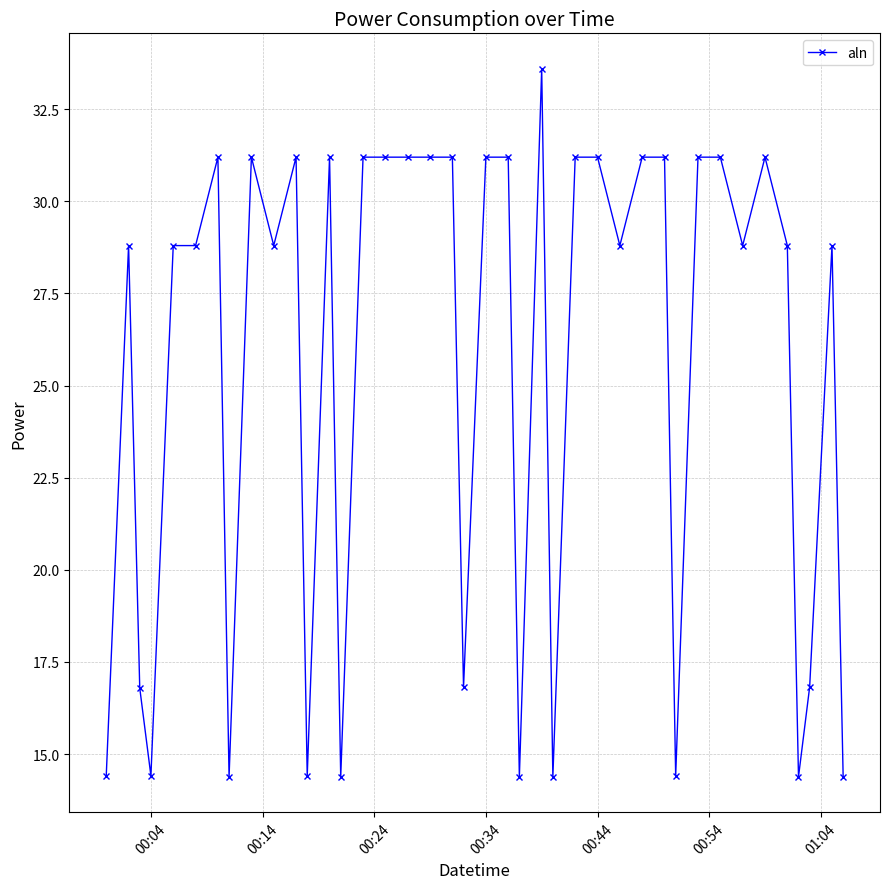

What is the value of the 30th point from the left?

31.2